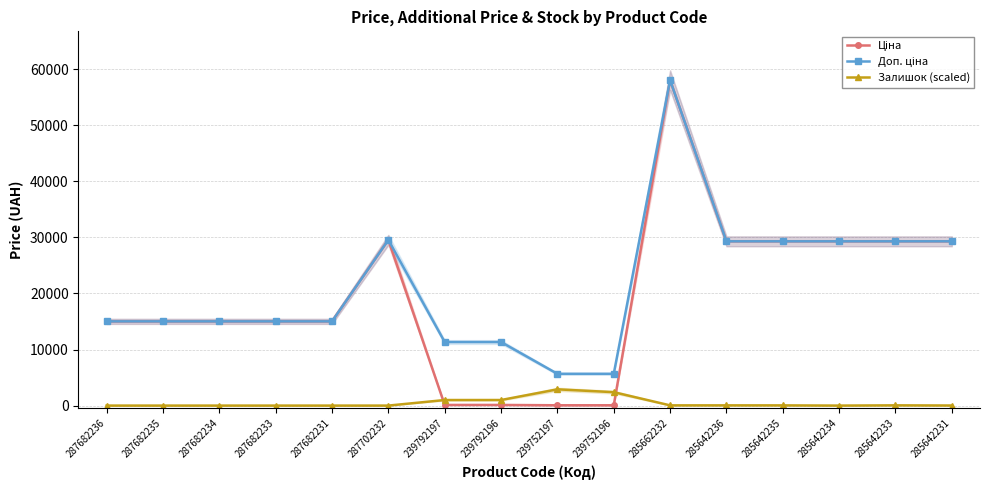

Where is the first local maximum for Ціна?

287702232